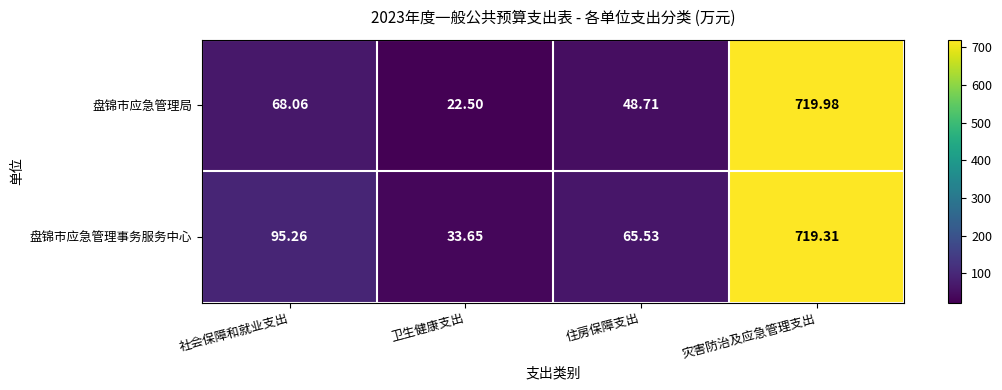

Where does the 盘锦市应急管理事务服务中心 series first go above 95?

社会保障和就业支出